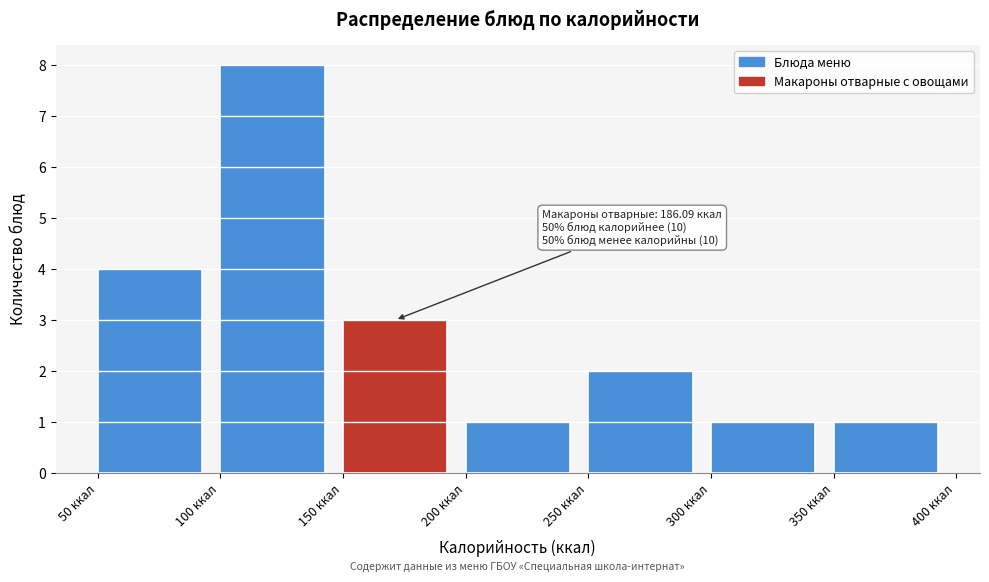

Which range on the x-axis has the tallest bar?

100 to 150